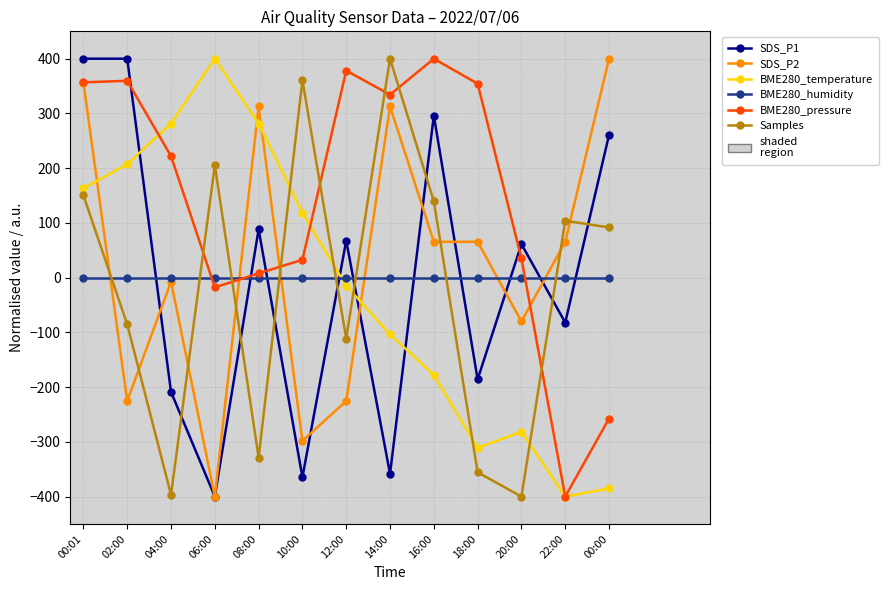

True or false: Samples and SDS_P2 cross at least once.

True